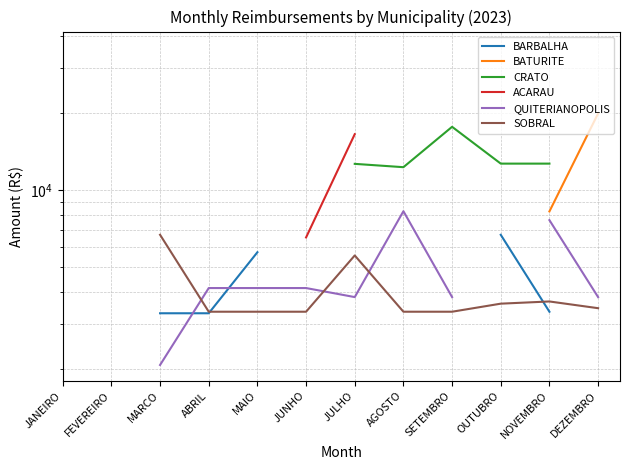

What is the difference between the CRATO values at AGOSTO and MAIO?

23911.0